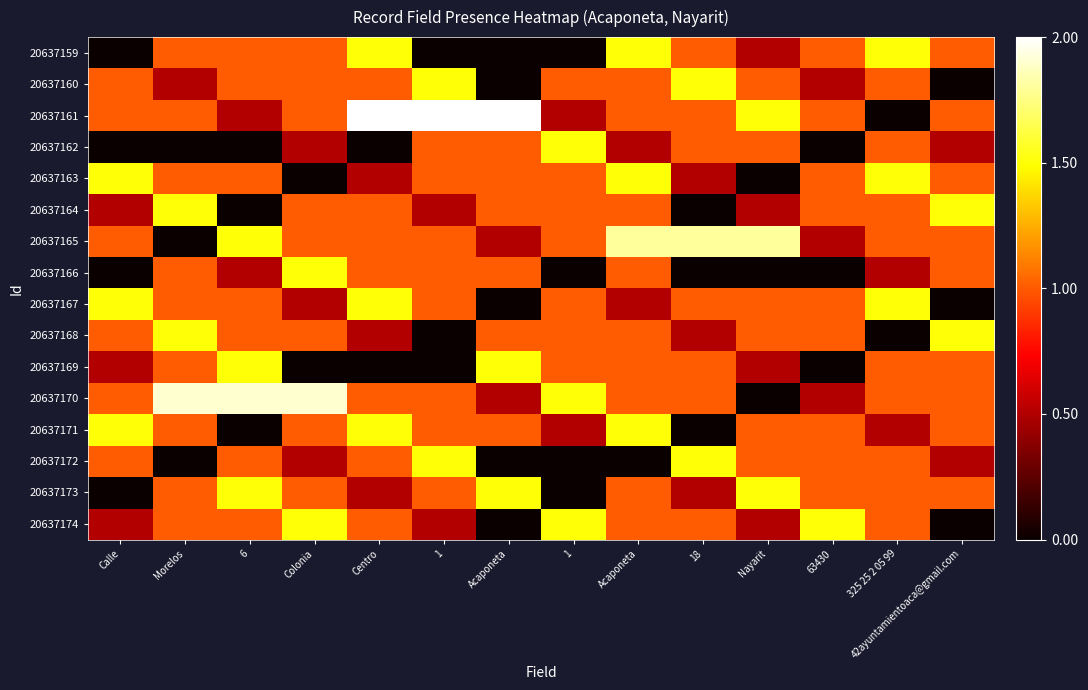

Count the number of categories in the chart.

14